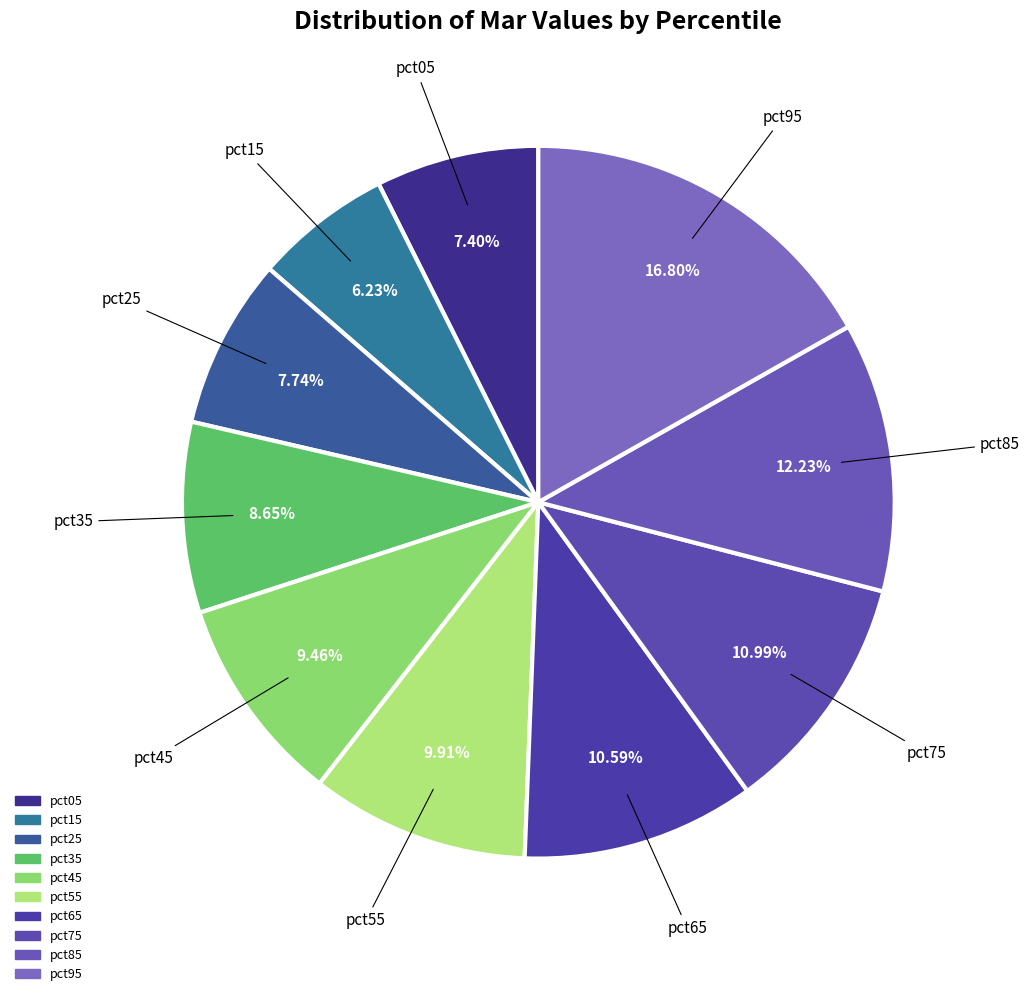

To the nearest percent, what percentage of the pie is pct35?

9%